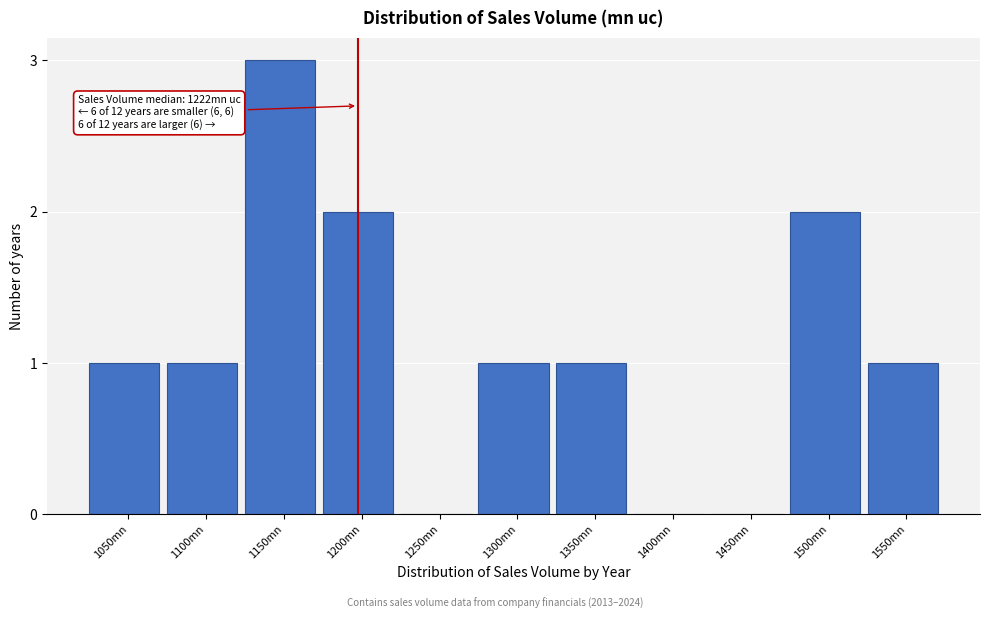

Reading left to right, extract all data points from this chart.

1050mn=1	1100mn=1	1150mn=3	1200mn=2	1250mn=0	1300mn=1	1350mn=1	1400mn=0	1450mn=0	1500mn=2	1550mn=1